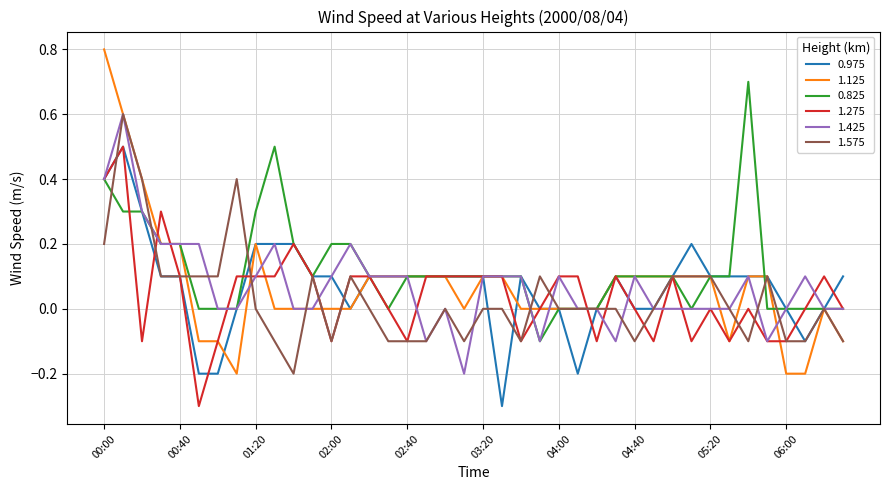

What is the minimum value shown in the chart?

-0.3